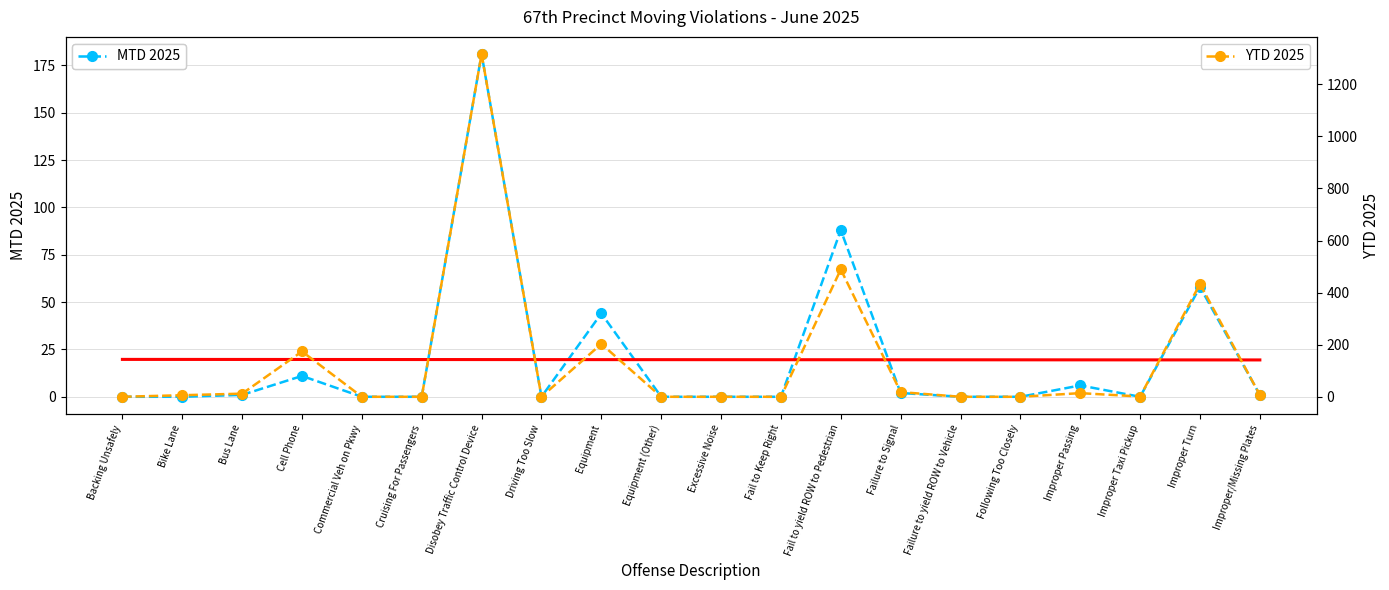

Between which two adjacent categories do YTD 2025 and MTD Trend first intersect?

Bus Lane and Cell Phone